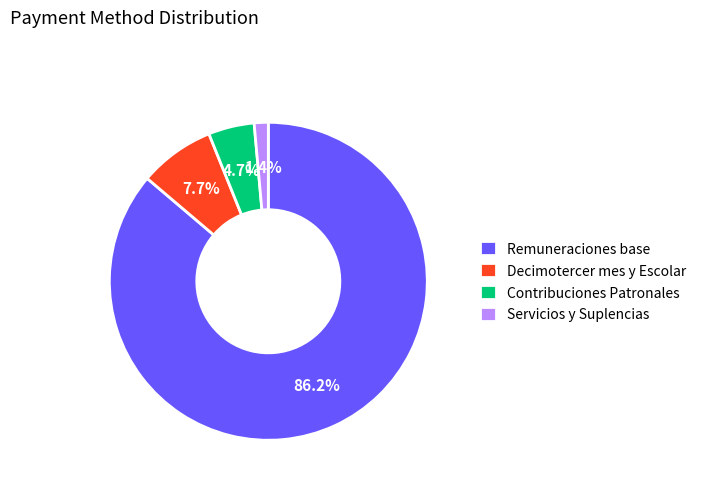

Which category has the smallest portion of the pie?

Servicios y Suplencias